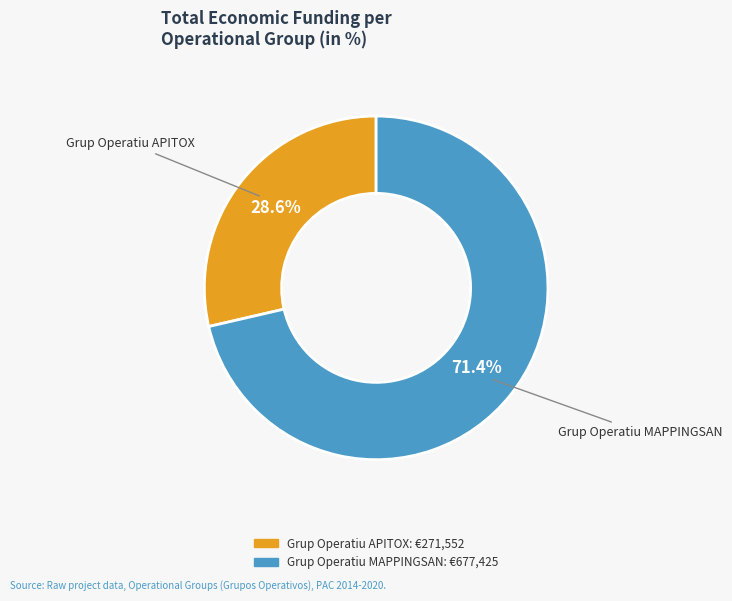

True or false: Grup Operatiu MAPPINGSAN accounts for 66% of the total.

False